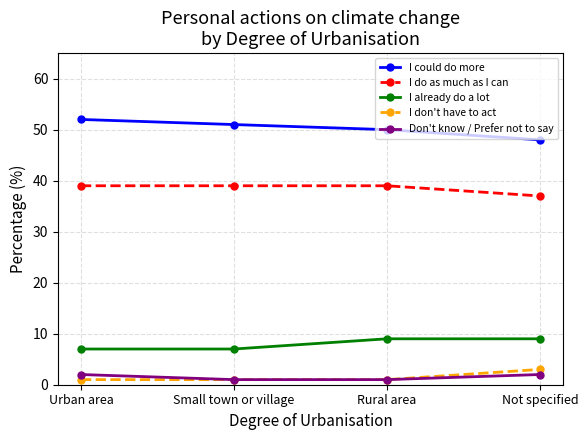

What is the spread (max minus min) of values at Not specified?

46